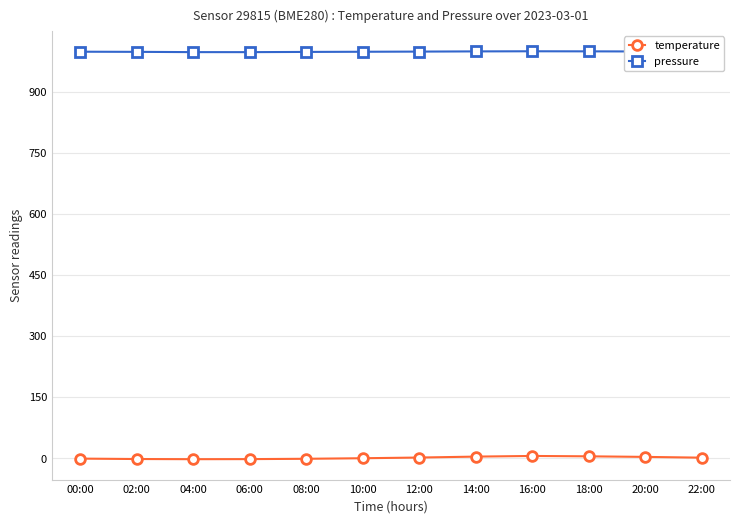

In temperature, how many points are lower than both neighbors (excluding endpoints)?

1